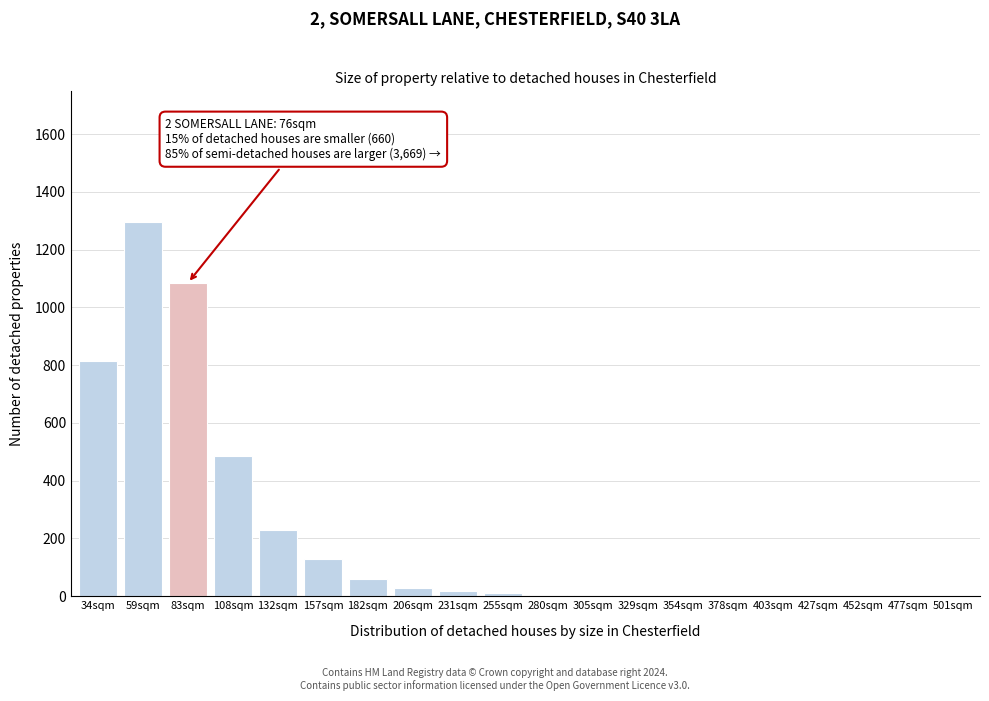

Which label corresponds to the largest value in the chart?

59sqm